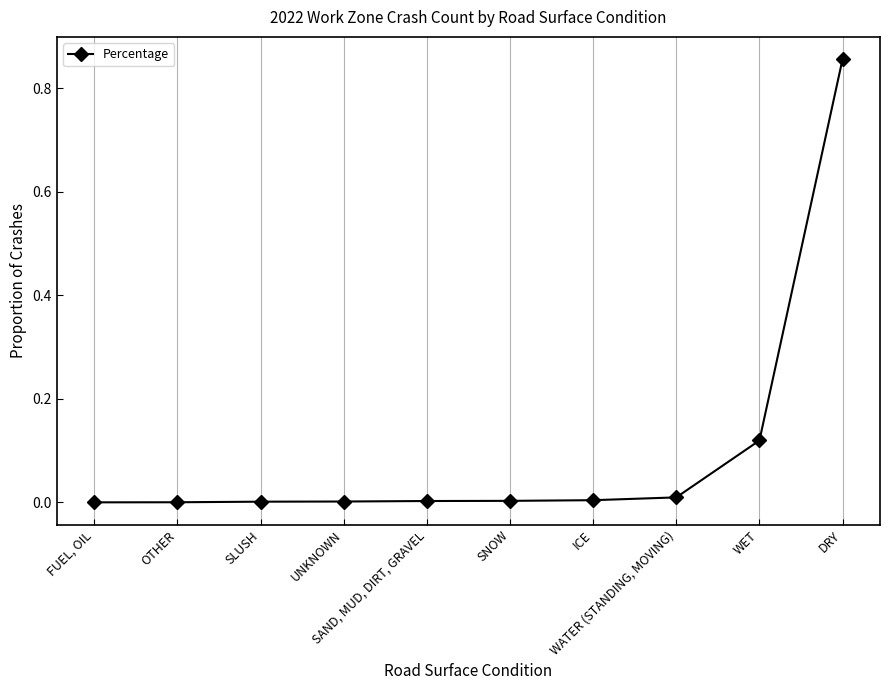

What is the label of the 6th point from the left?

SNOW